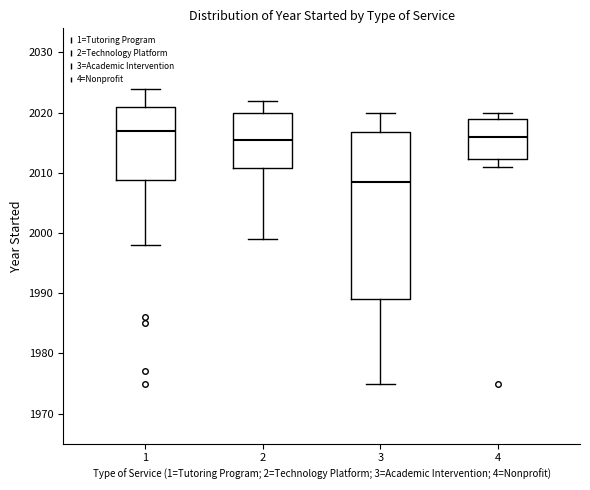

Where is the upper edge of the box at x = 3 on the y-axis? The values are not printed on the chart, so give them approximately, as read against the axis.

2017